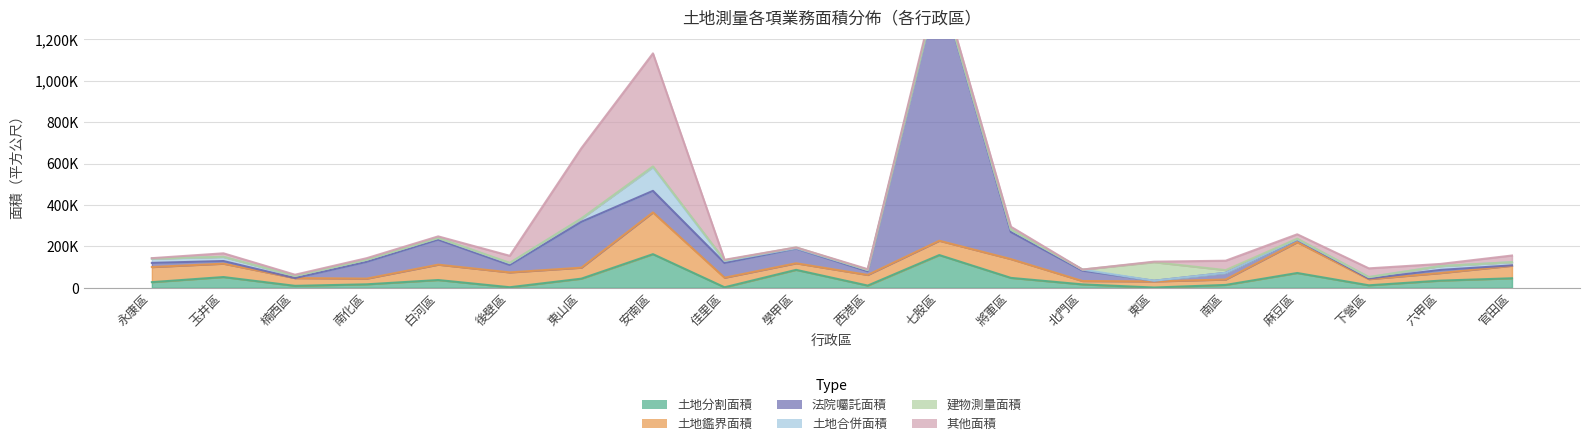

Reading right to left, extract all data points from this chart.

土地分割面積: 官田區=45868.2	六甲區=34502.0	下營區=11938.0	麻豆區=71388.5	南區=13685.2	東區=1196.5	北門區=16324.2	將軍區=47744.1	七股區=158031.9	西港區=10600.2	學甲區=86551.4	佳里區=2362.5	安南區=162378.5	東山區=43945.1	後壁區=2566.7	白河區=37378.0	南化區=16659.6	楠西區=9331.2	玉井區=51798.0	永康區=27121.6
土地鑑界面積: 官田區=60583.9	六甲區=36550.3	下營區=29784.2	麻豆區=148846.0	南區=26207.7	東區=29482.7	北門區=16288.1	將軍區=90890.5	七股區=69184.2	西港區=51462.8	學甲區=31803.6	佳里區=46290.6	安南區=201825.1	東山區=53256.6	後壁區=71702.1	白河區=74317.8	南化區=27467.0	楠西區=37532.9	玉井區=64633.0	永康區=73078.5
法院囑託面積: 官田區=1817.0	六甲區=15211.0	下營區=3142.0	麻豆區=11889.3	南區=32162.3	東區=3207.7	北門區=50329.4	將軍區=130888.9	七股區=1249739.2	西港區=17795.9	學甲區=70998.7	佳里區=71345.0	安南區=104069.4	東山區=221560.1	後壁區=35901.6	白河區=120772.9	南化區=81078.0	楠西區=0.0	玉井區=12746.1	永康區=19981.6
土地合併面積: 官田區=15266.0	六甲區=18046.4	下營區=6469.0	麻豆區=2258.8	南區=98.0	東區=120.0	北門區=5039.0	將軍區=11070.0	七股區=1380.0	西港區=5600.3	學甲區=2007.1	佳里區=9427.3	安南區=114567.4	東山區=14935.1	後壁區=8641.6	白河區=7805.0	南化區=10163.0	楠西區=10825.8	玉井區=19516.9	永康區=20348.4
建物測量面積: 官田區=424.0	六甲區=530.0	下營區=424.0	麻豆區=2779.0	南區=13158.8	東區=89584.1	北門區=0.0	將軍區=855.6	七股區=600.4	西港區=884.8	學甲區=3524.8	佳里區=3053.9	安南區=3533.2	東山區=869.7	後壁區=1660.9	白河區=365.7	南化區=128.9	楠西區=148.8	玉井區=965.0	永康區=744.0
其他面積: 官田區=31897.7	六甲區=10278.5	下營區=42035.8	麻豆區=21153.3	南區=45402.5	東區=2502.8	北門區=0.0	將軍區=13418.0	七股區=20614.0	西港區=3536.9	學甲區=0.0	佳里區=2789.0	安南區=545991.6	東山區=339867.0	後壁區=33961.6	白河區=7590.0	南化區=7303.0	楠西區=5251.0	玉井區=16817.8	永康區=1775.1